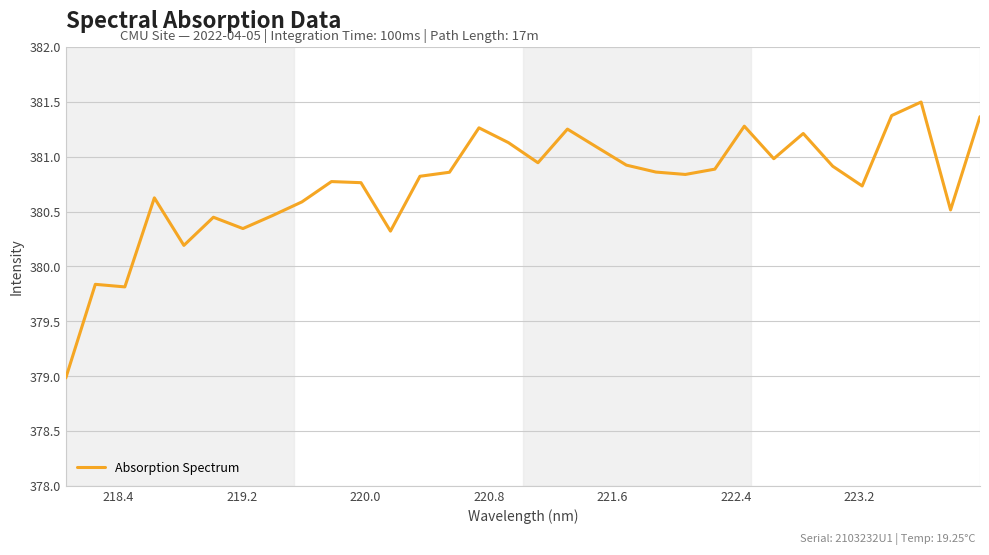

What is the difference between the maximum and minimum values?

2.5